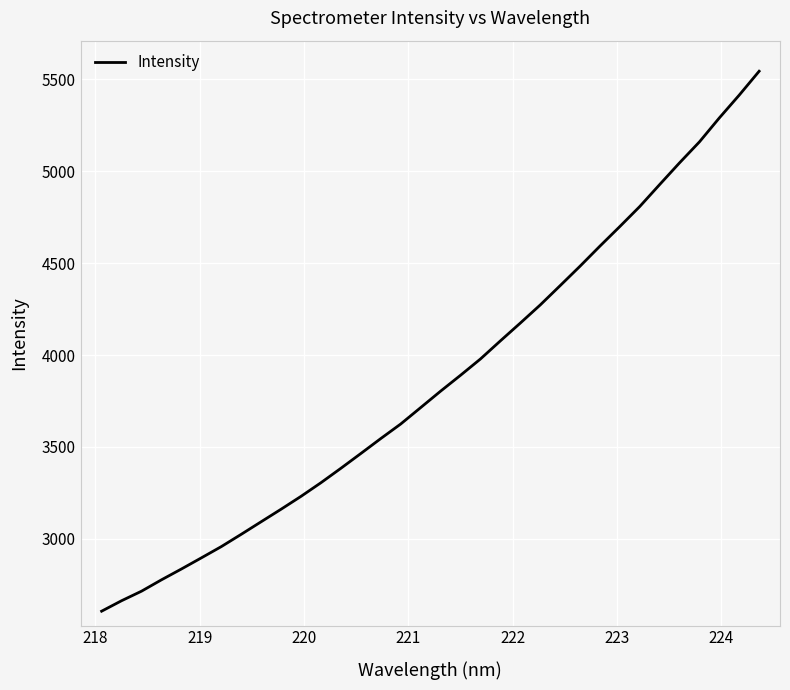

What is the difference between the maximum and minimum values?

2938.2